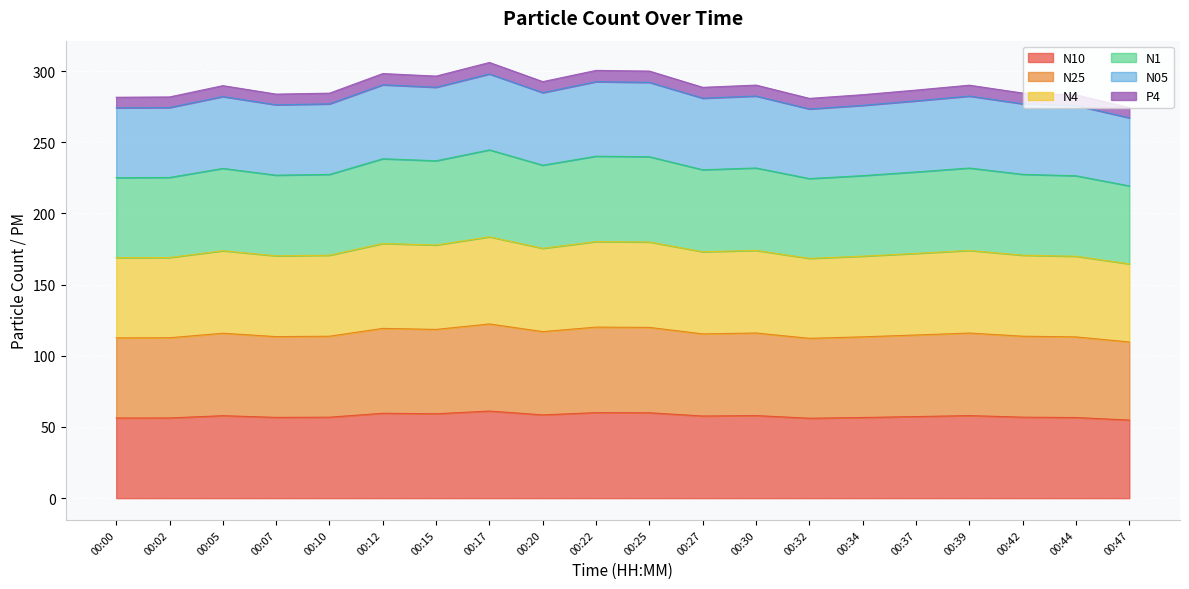

Which series has the widest spread of values?

N4